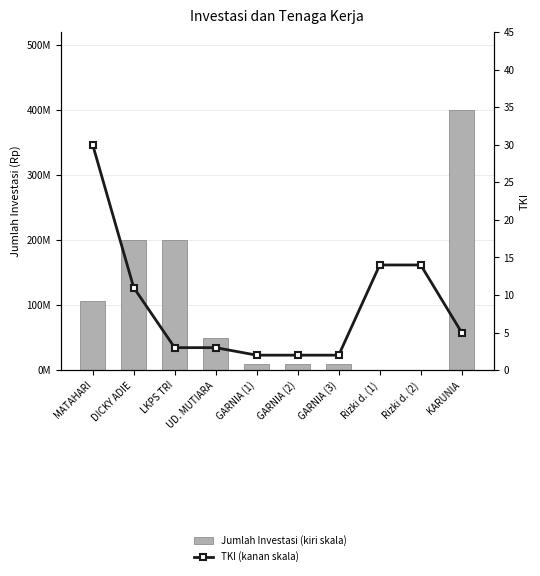

Reading left to right, list all the values displayed in this chart.

Jumlah Investasi (kiri skala): 106000000	200000000	200000000	50000000	10000000	10000000	10000000	1000000	1000000	400000000
TKI (kanan skala): 30	11	3	3	2	2	2	14	14	5